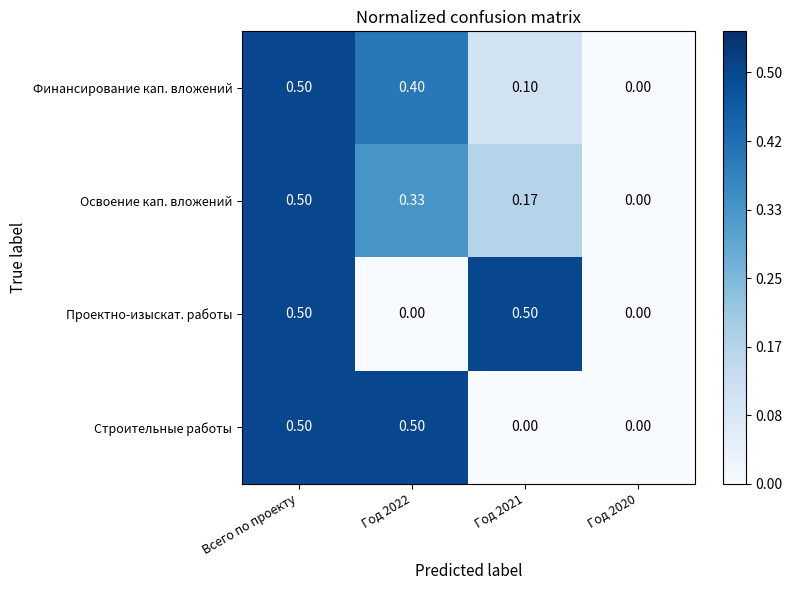

Count the number of categories in the chart.

4